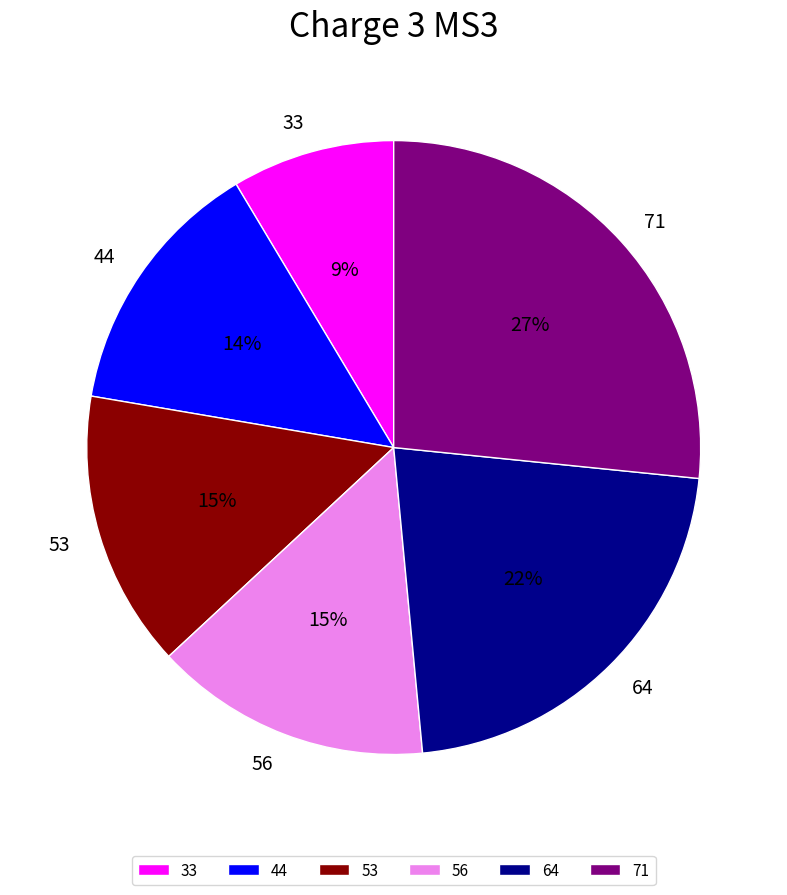

Which category has the biggest portion of the pie?

71